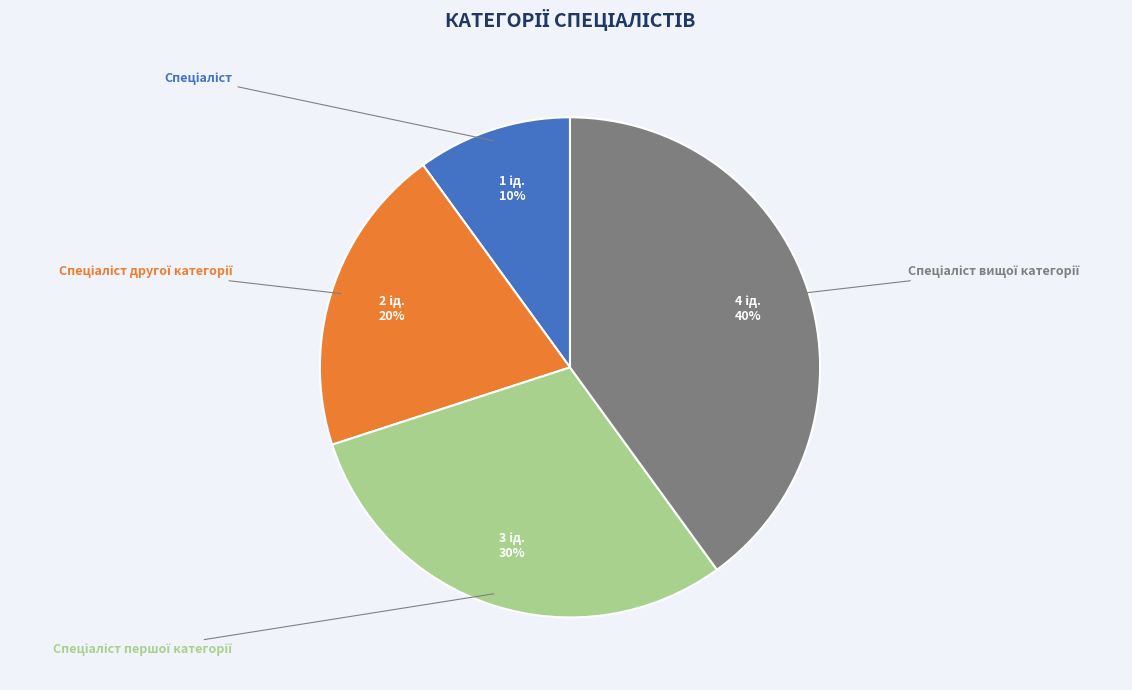

The Спеціаліст вищої категорії slice represents 40% of the pie. True or false?

True